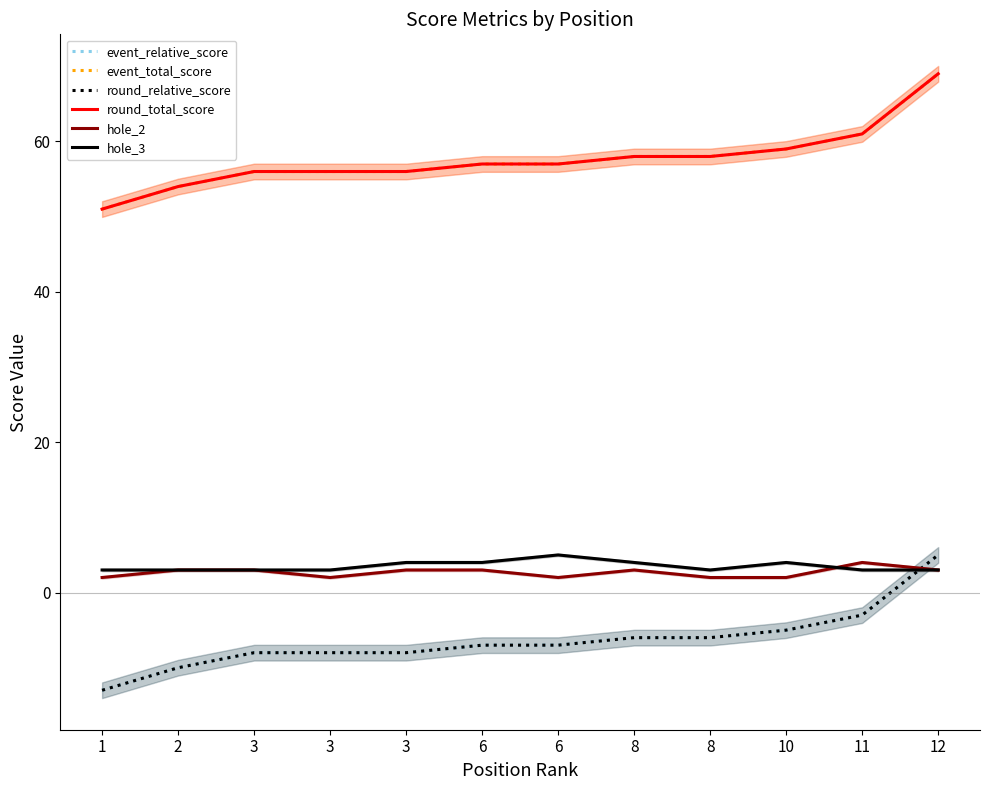

Which series has the widest spread of values?

event_relative_score